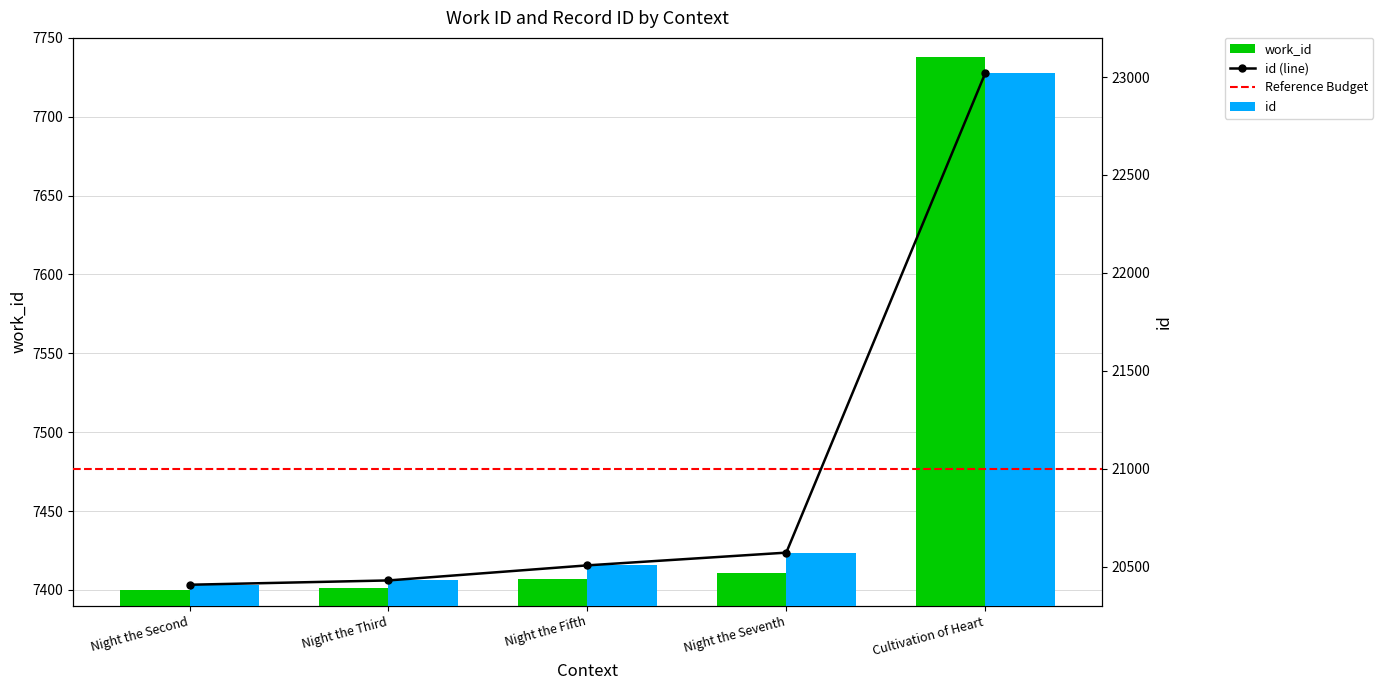

Rank the categories by id value from lowest to highest.

Night the Second, Night the Third, Night the Fifth, Night the Seventh, Cultivation of Heart